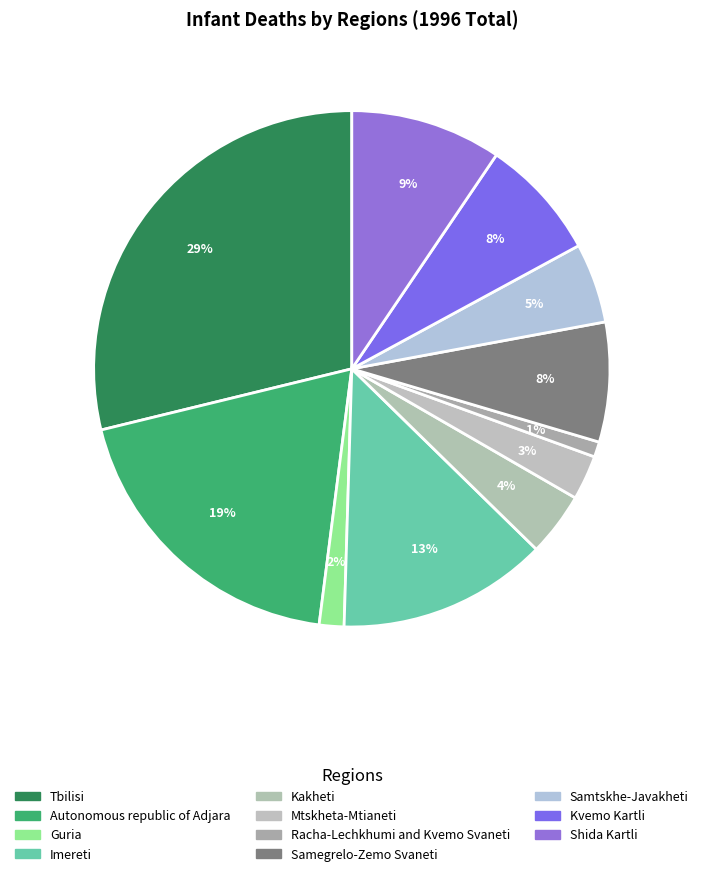

Does any single category account for the majority?

No